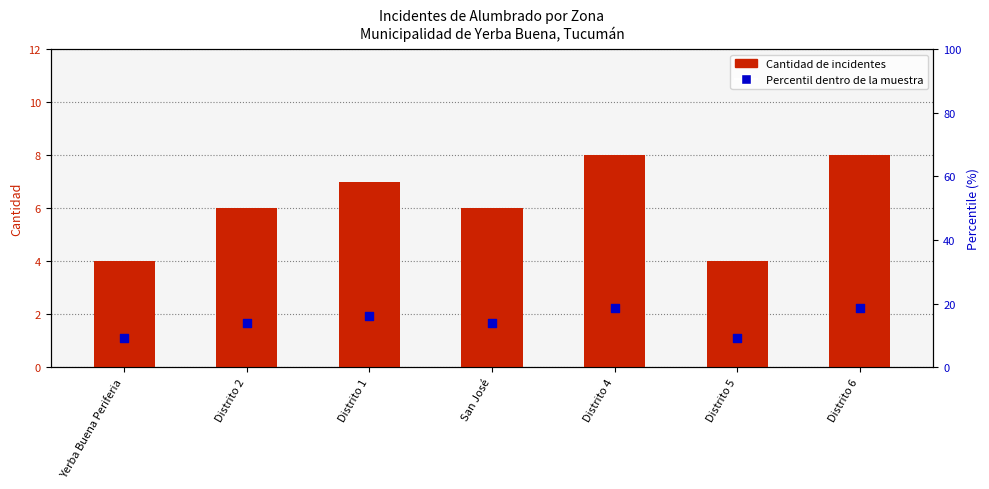

What is the total value across all series at Distrito 1?

23.3